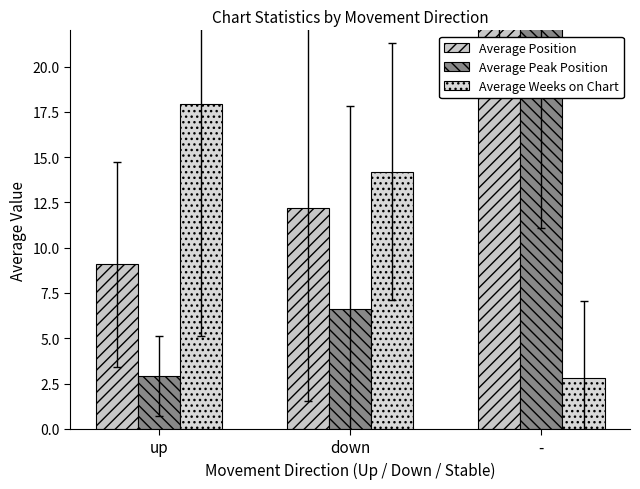

Which series has the widest spread of values?

Average Peak Position